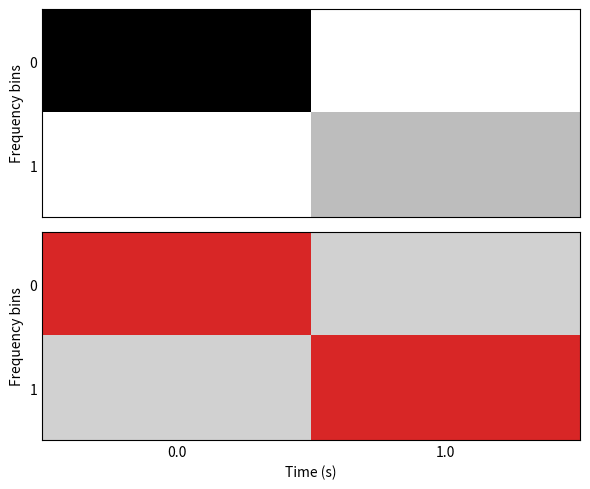

What is the greatest value displayed?

1